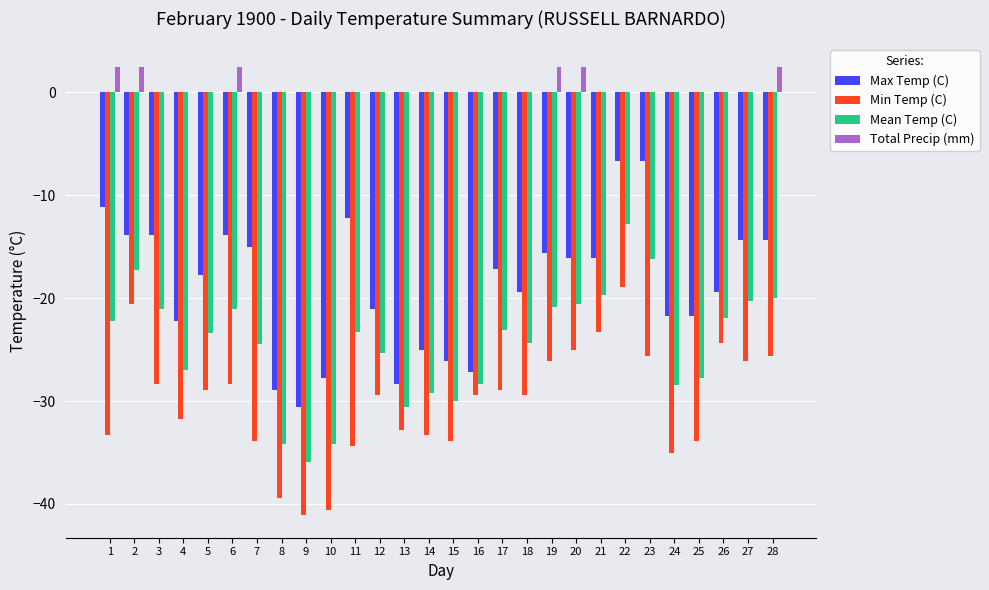

Which series changed the most between 5 and 20?

Min Temp (C)